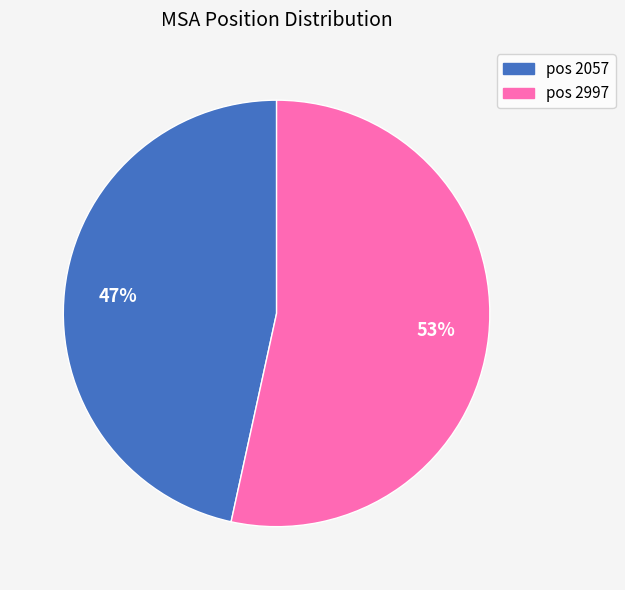

To the nearest percent, what is the average slice percentage?

50%